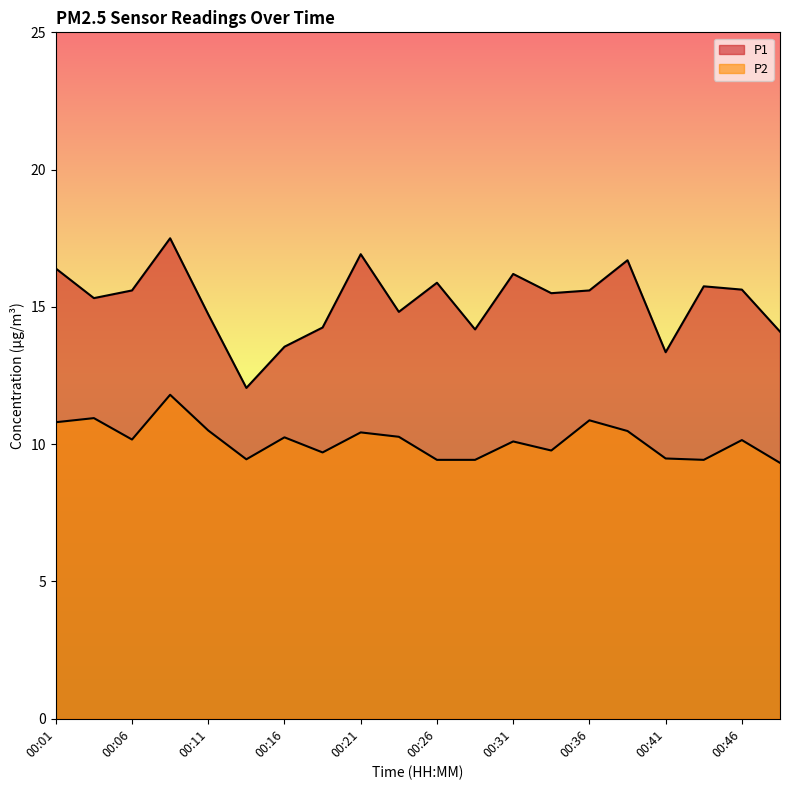

Is the value of P1 at 00:04 greater than the value of P2 at 00:49?

Yes